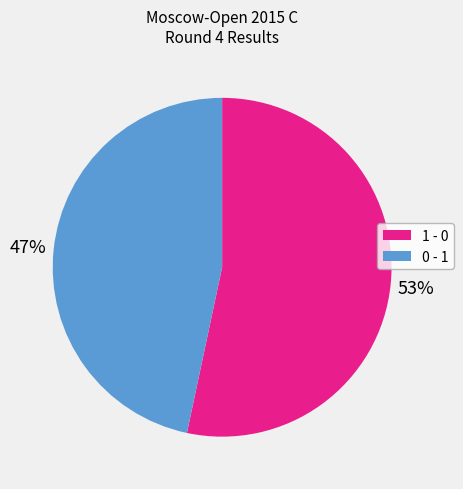

To the nearest percent, what is the average slice percentage?

50%